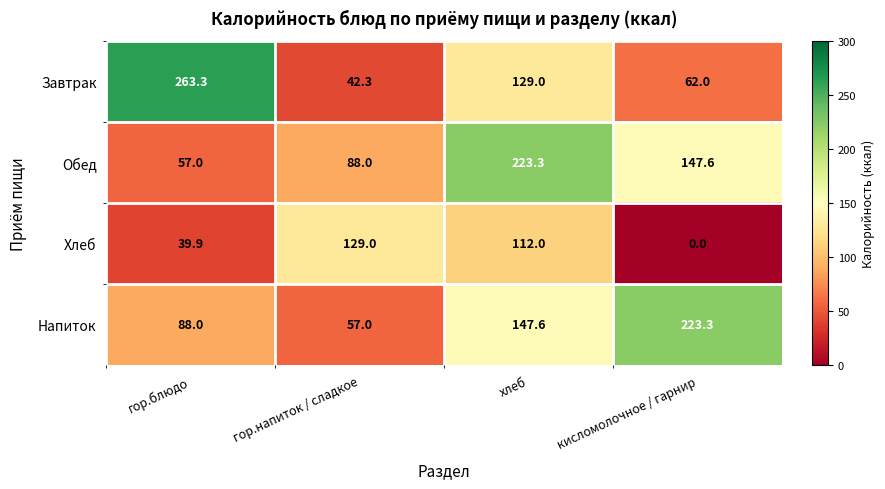

What value does the Напиток series have at кисломолочное / гарнир?

223.3